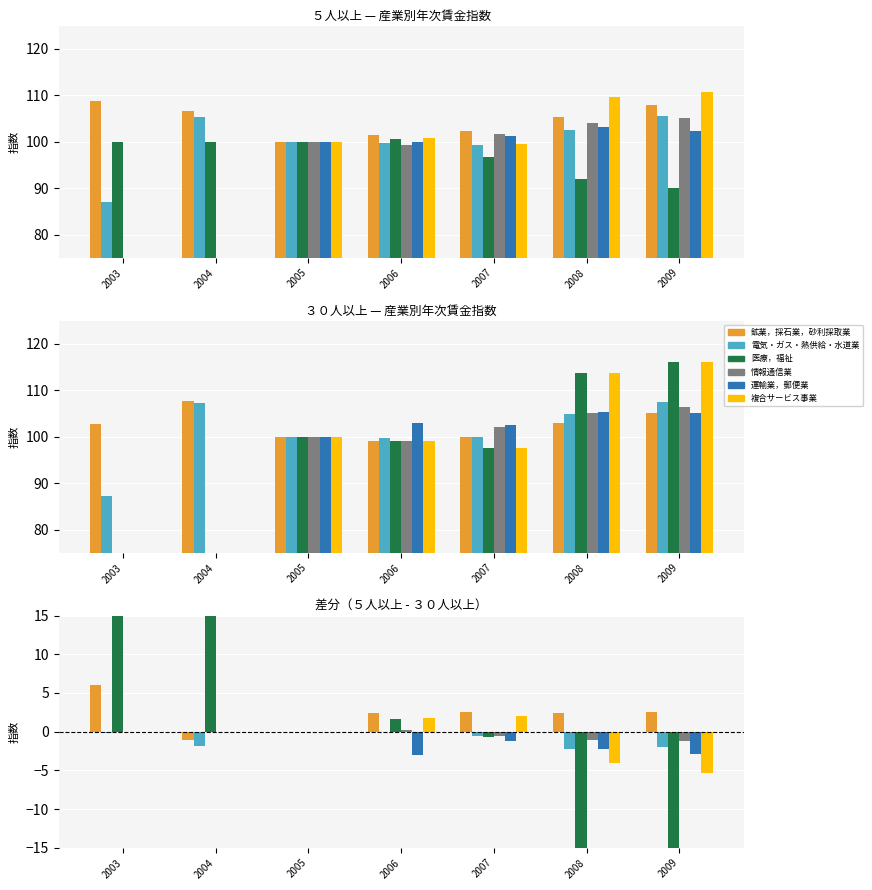

How many data points in 複合サービス事業 are above 0?

2